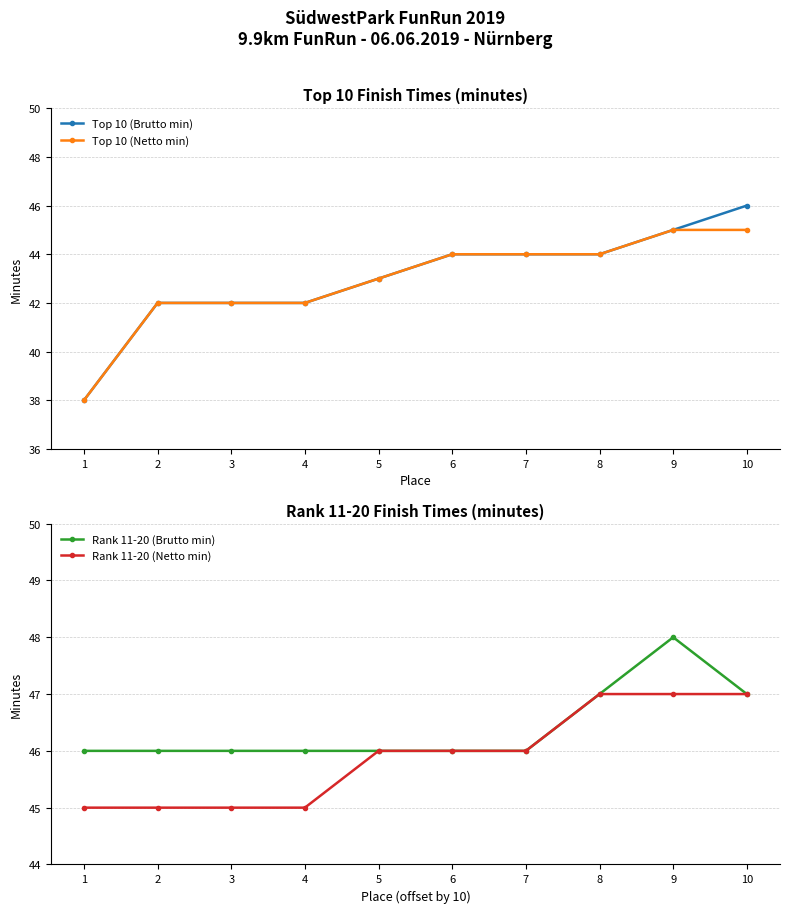

At 8, list the series in order from largest to smallest.

Rank 11-20 (Brutto min), Rank 11-20 (Netto min), Top 10 (Brutto min), Top 10 (Netto min)